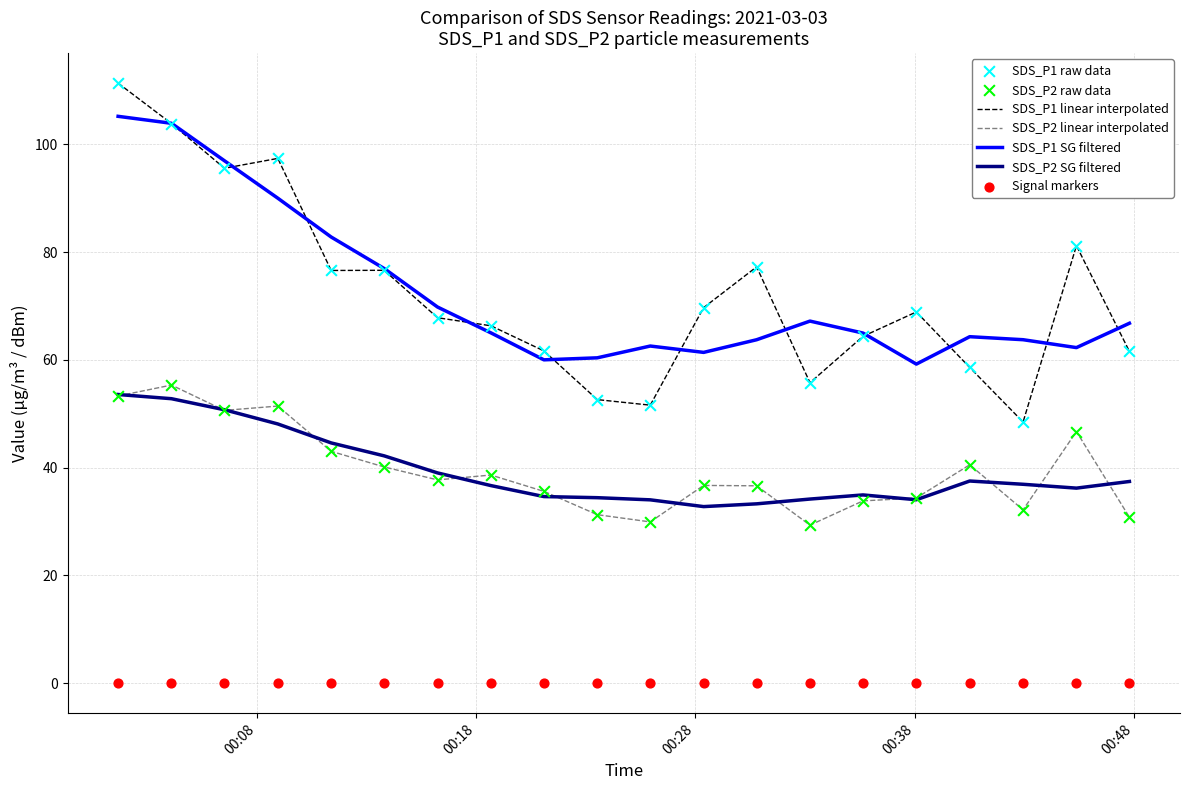

Which series has the largest Y range (max minus min)?

SDS_P1